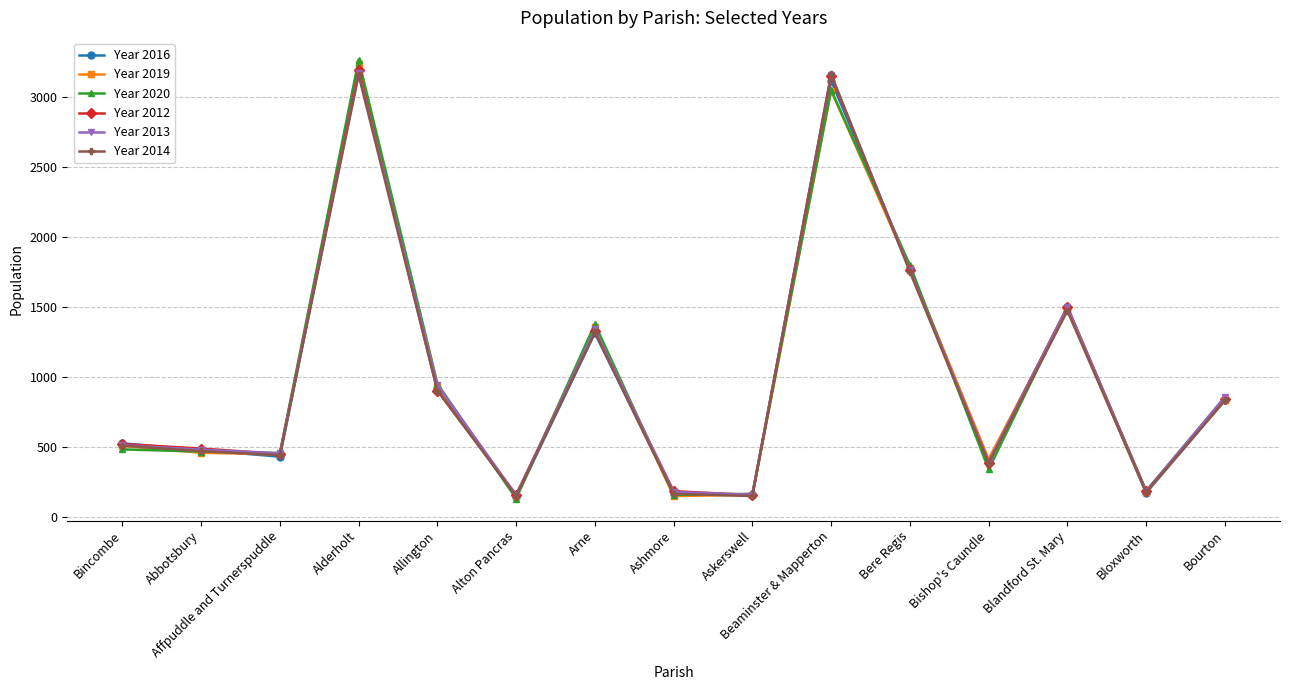

What is the difference between the Year 2014 values at Abbotsbury and Bourton?

362